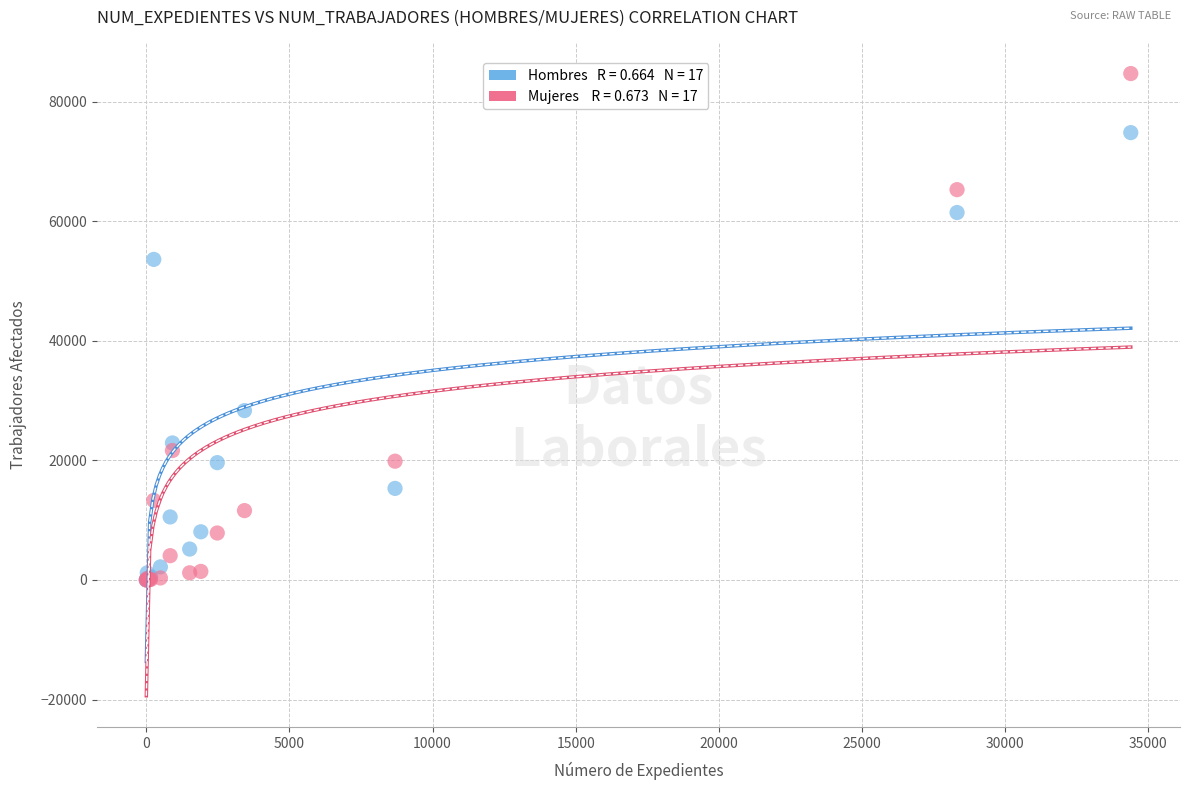

Across all series, what Y value is closest to 42345?

53608